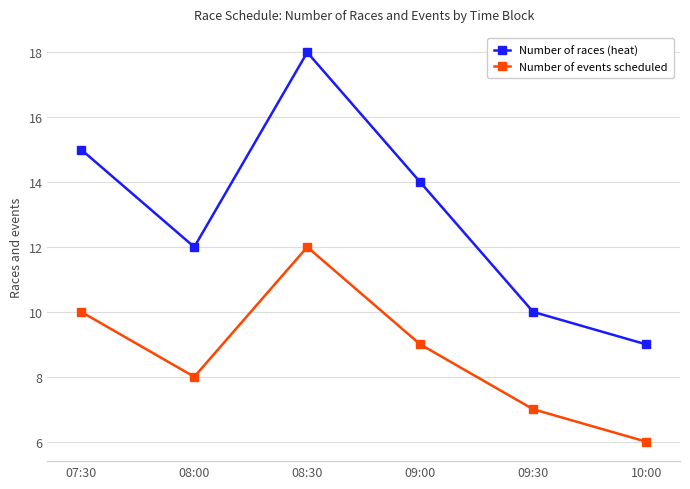

At which category does Number of races (heat) reach its first local peak?

08:30